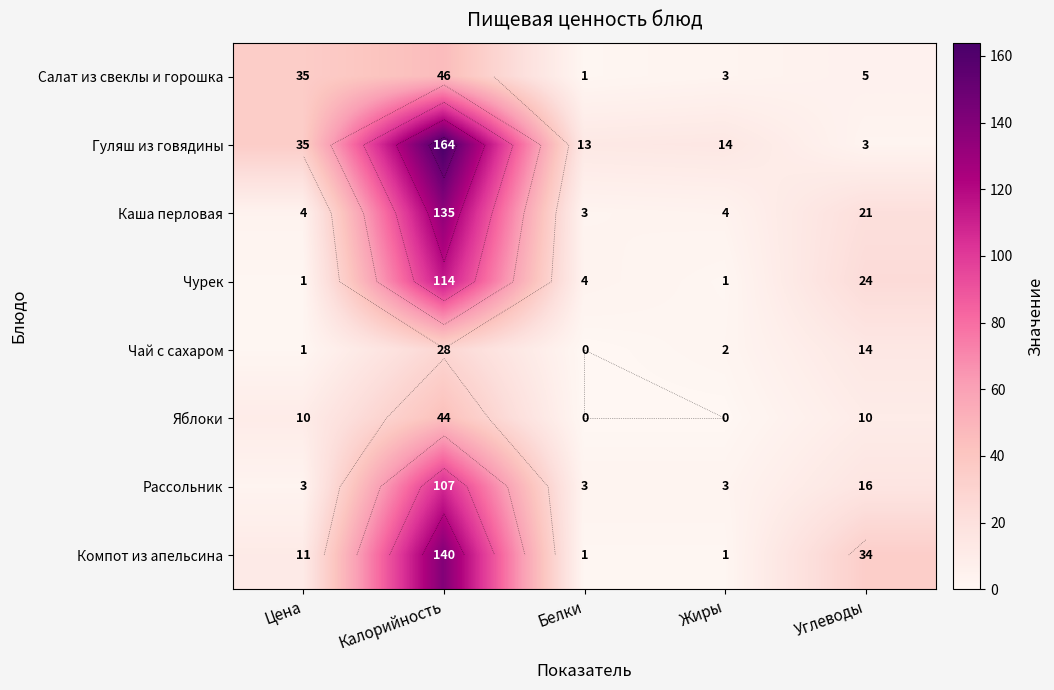

The value of Чай с сахаром at Жиры is 2. True or false?

True